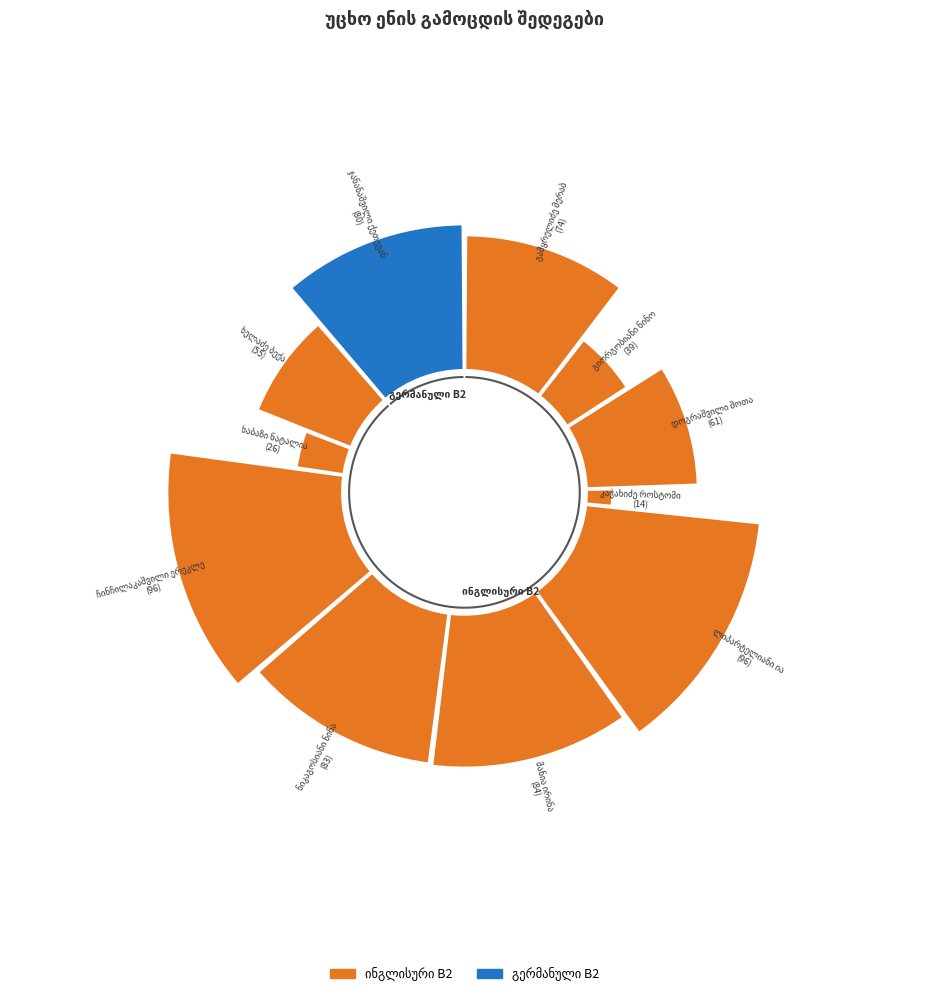

What percentage is the ხაბაზი ნატალია slice, to the nearest percent?

4%